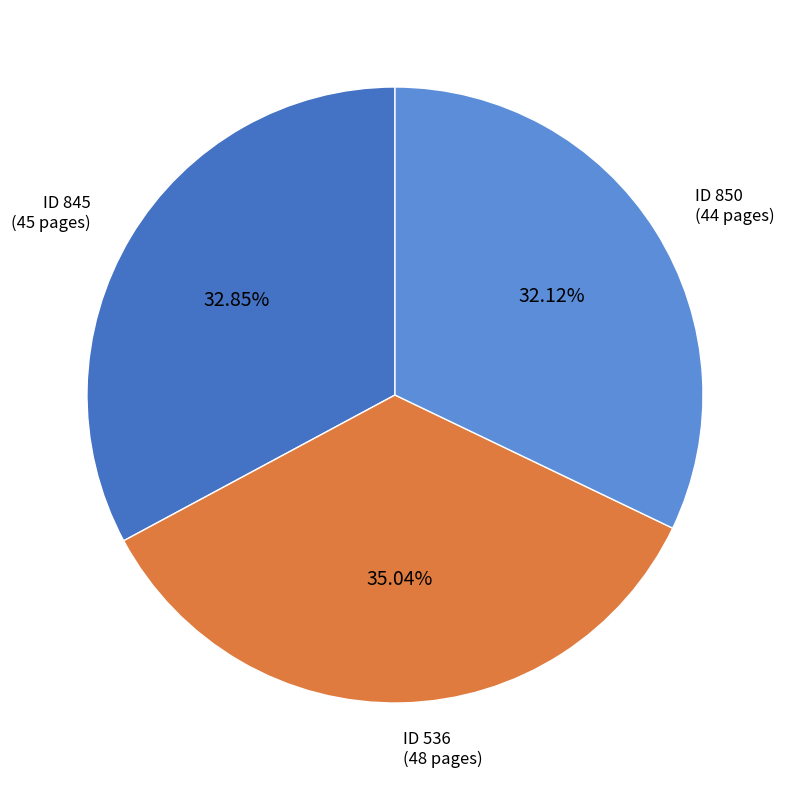

Combined, do ID 845 and ID 850 account for over 50%?

Yes